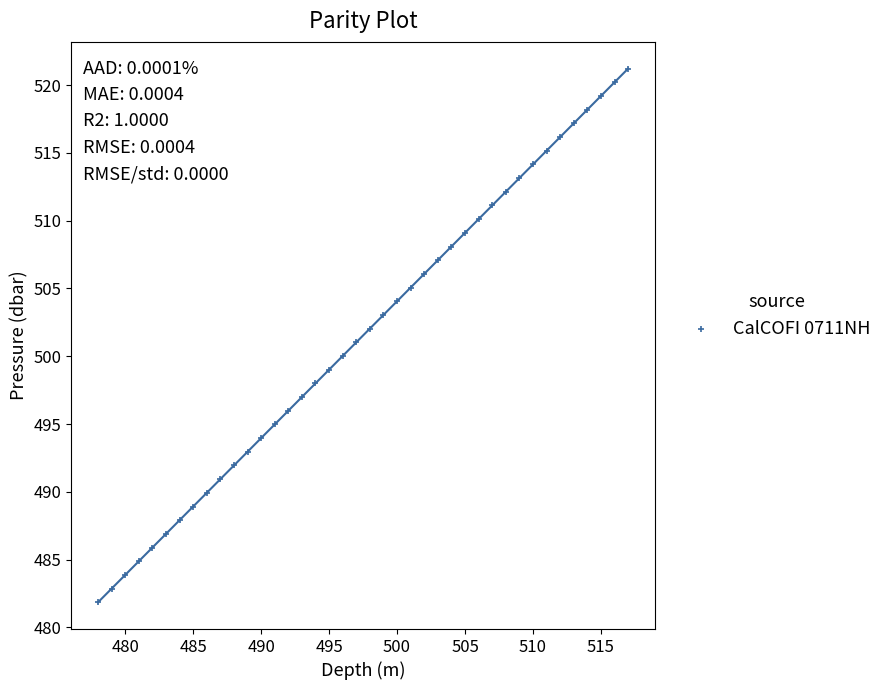

What is the range of Y values (max minus min)?

39.4